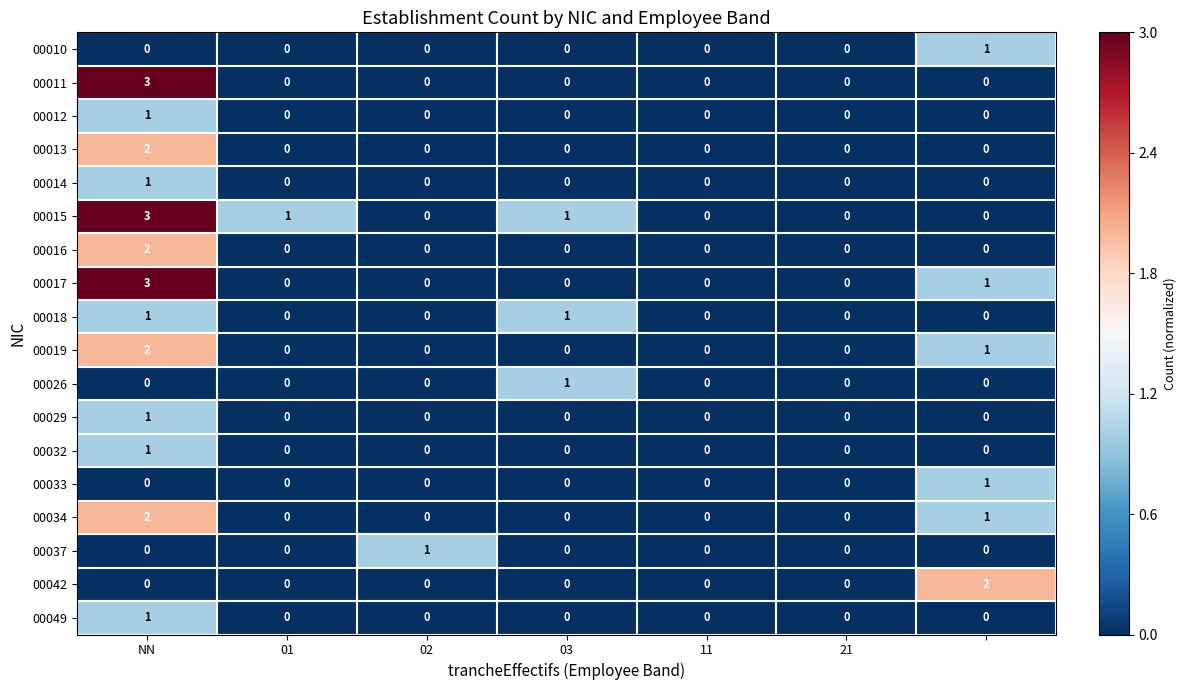

Which series has the largest total across all categories?

00015